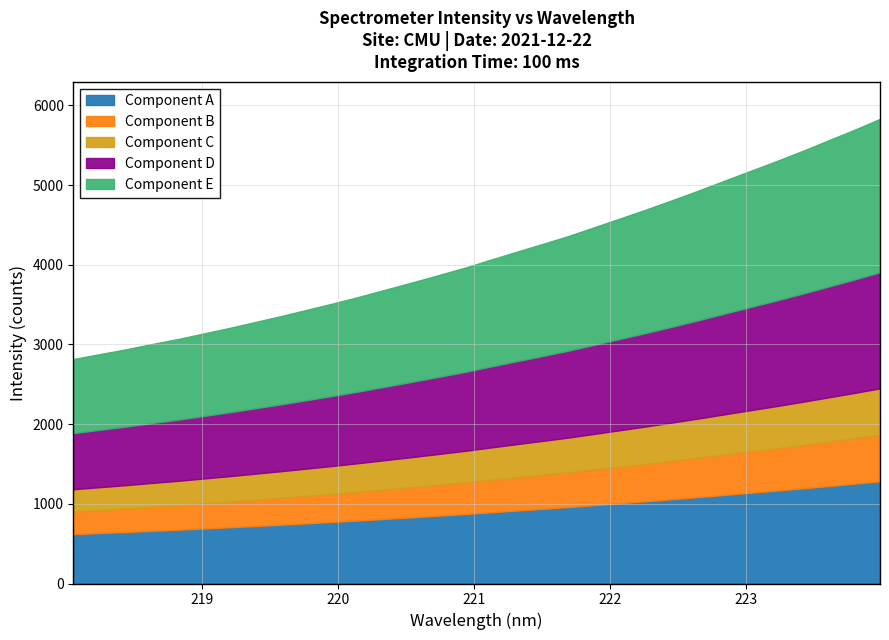

What is the minimum value for x?

218.1